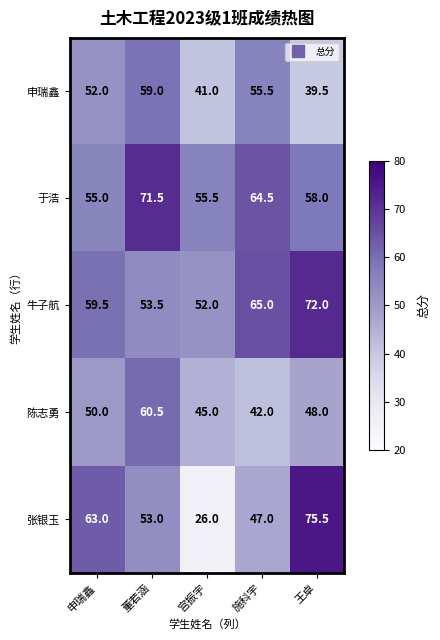

At 宫振宇, list the series in order from largest to smallest.

于浩, 牛子航, 陈志勇, 申瑞鑫, 张银玉